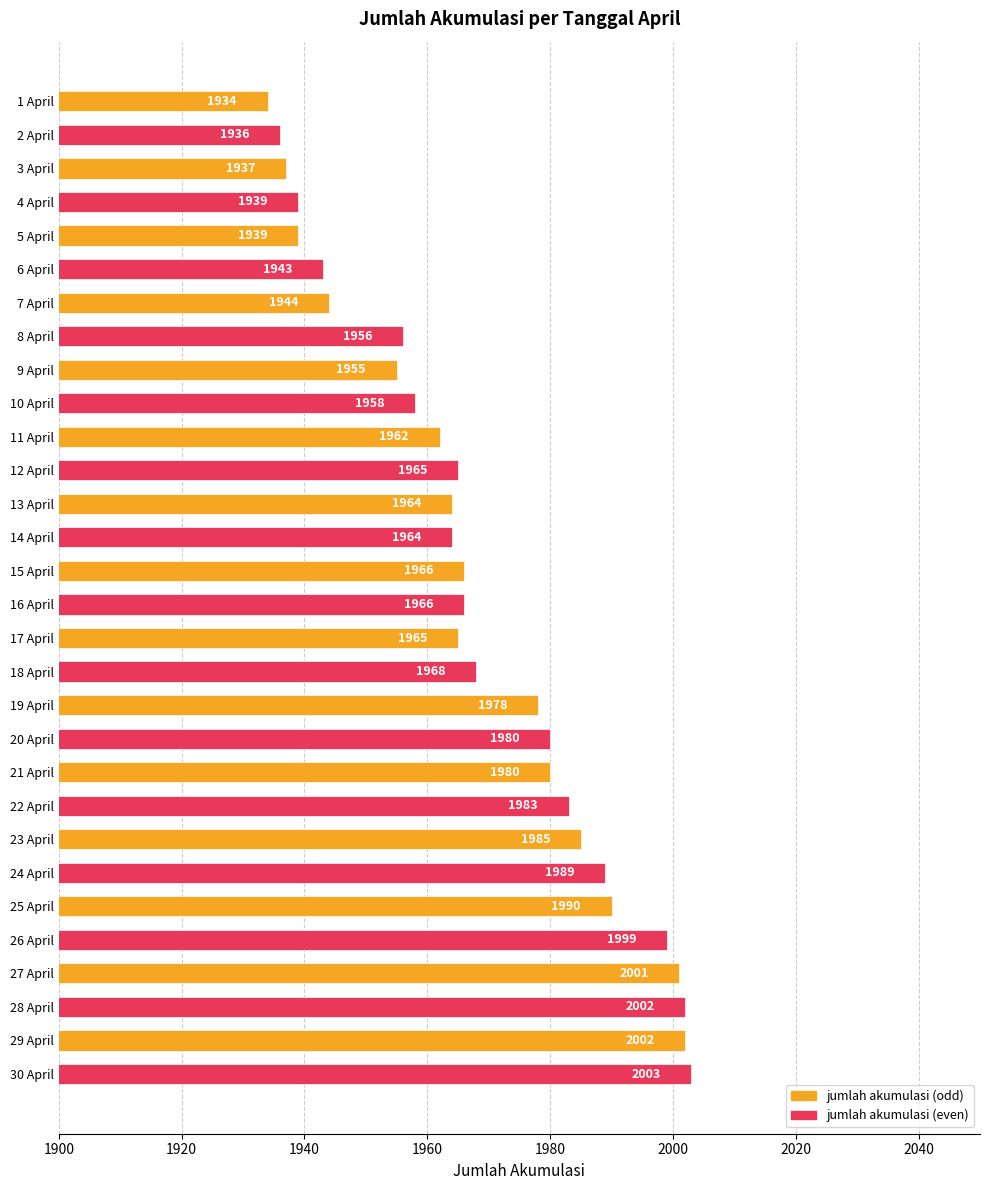

Where is the data nearest to the value 1968?

18 April